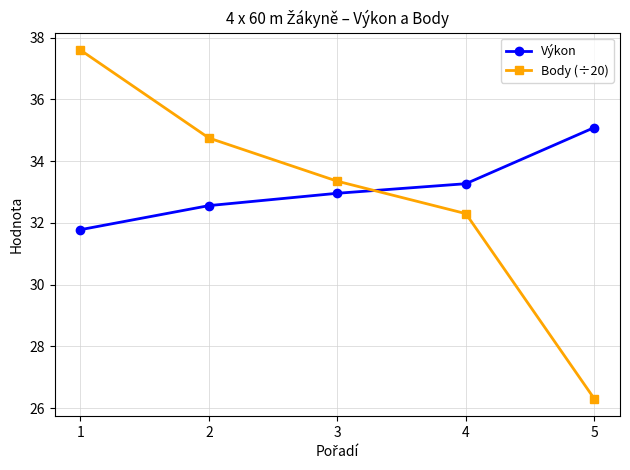

Where does the Body (÷20) series first go above 33?

1